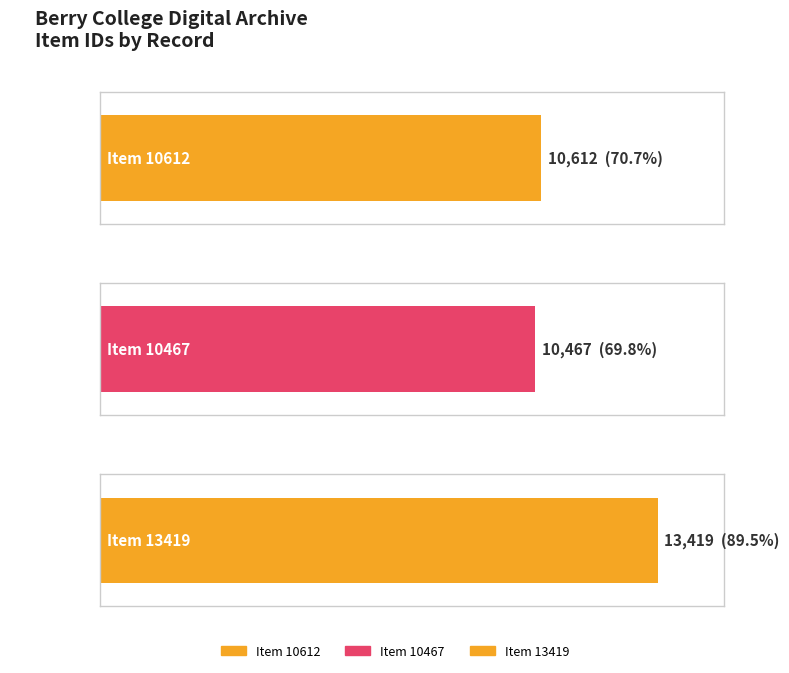

List the labels in order of value, smallest first.

Item 10467, Item 10612, Item 13419